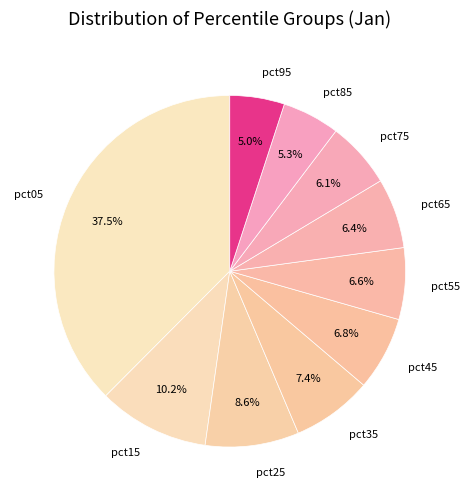

Does pct55 represent more than half of the total?

No